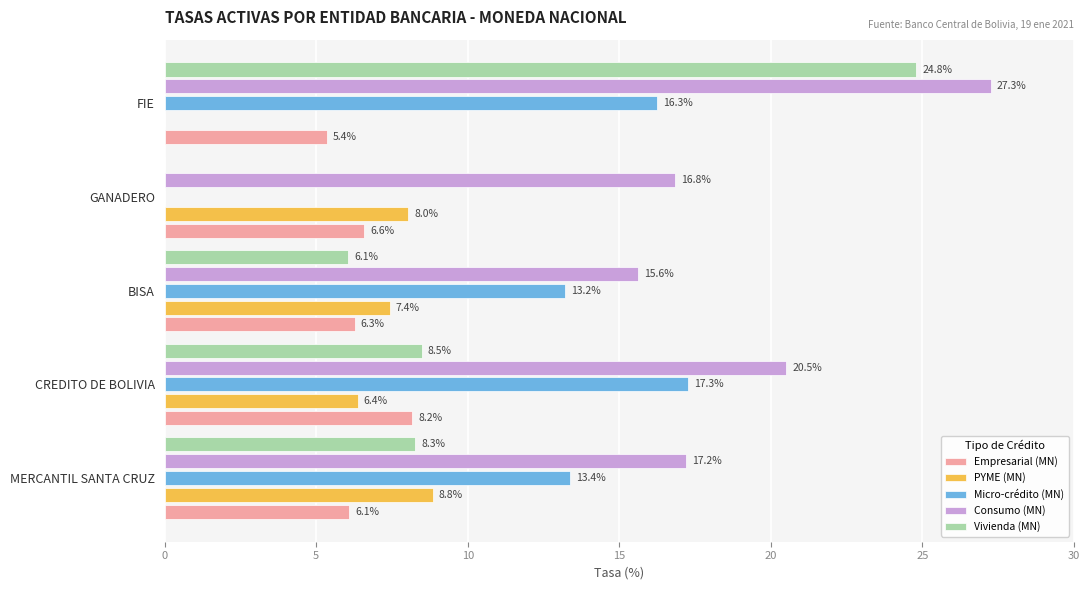

Which series has the largest total across all categories?

Consumo (MN)